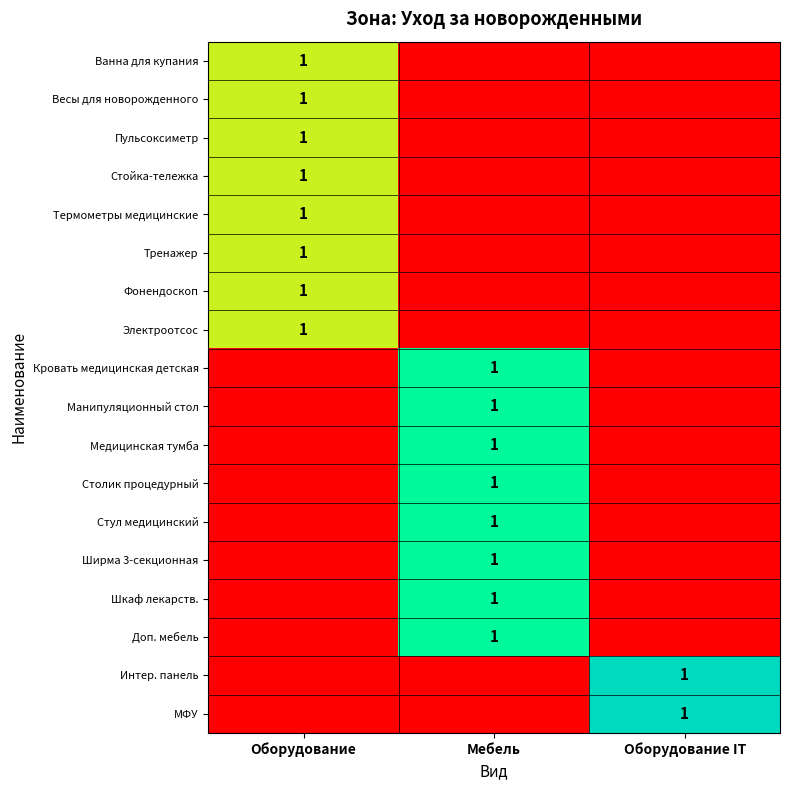

What is the spread (max minus min) of values at Мебель?

0.8